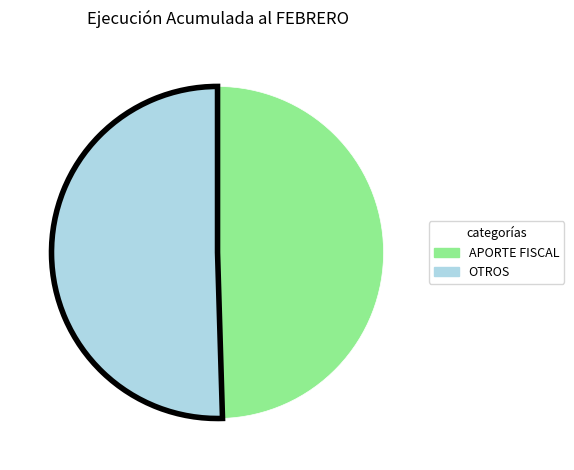

True or false: OTROS accounts for 50% of the total.

True